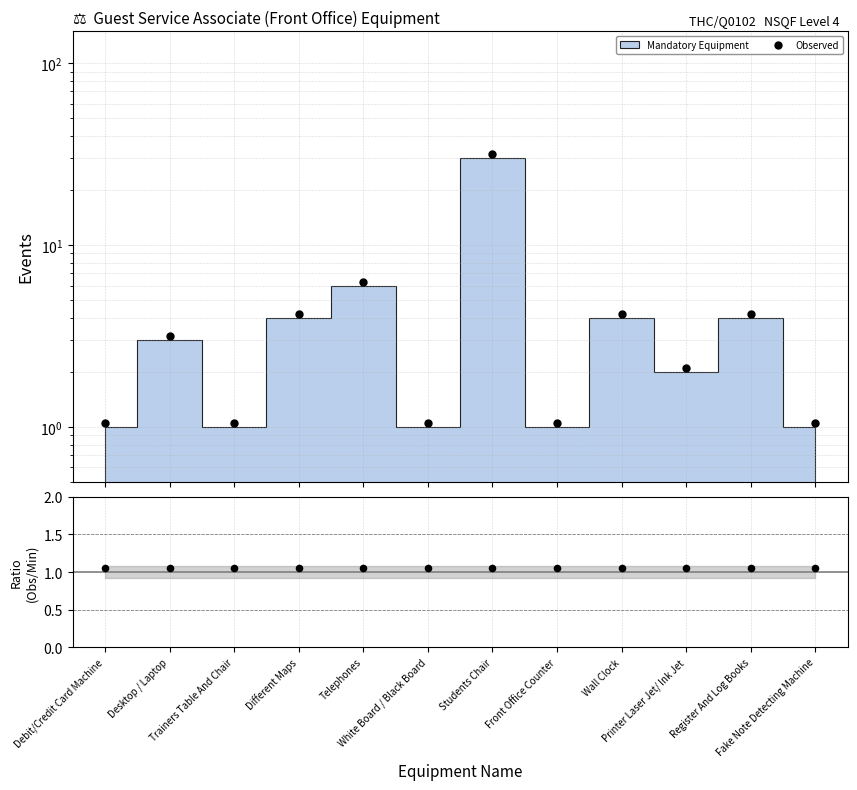

Approximately how many times larger is the value at Telephones compared to Fake Note Detecting Machine?

6.0